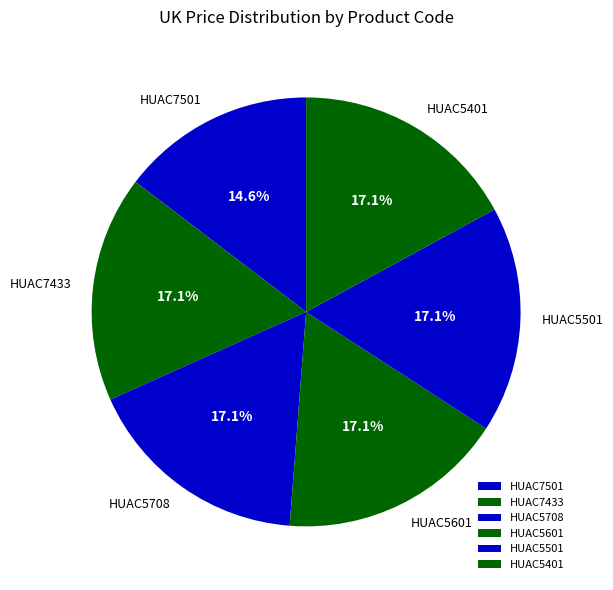

Is HUAC5501 the majority of the pie?

No